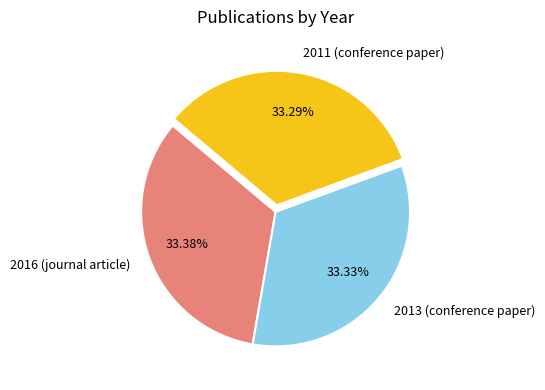

To the nearest percent, what is the combined percentage of 2016 (journal article) and 2013 (conference paper)?

67%